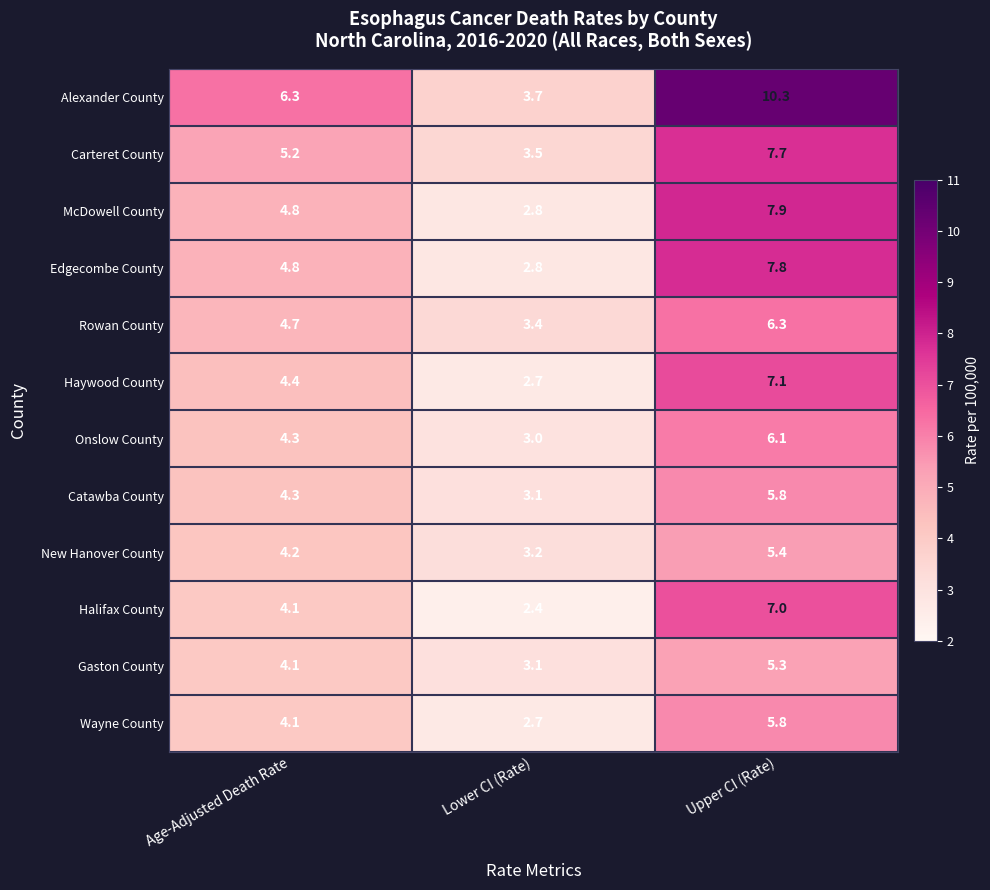

Between Age-Adjusted Death Rate and Upper CI (Rate), which series saw the biggest shift?

Alexander County